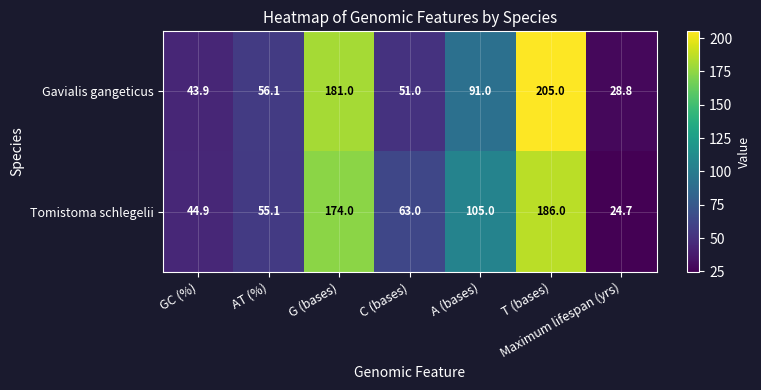

What is the difference between the Tomistoma schlegelii values at AT (%) and C (bases)?

7.9